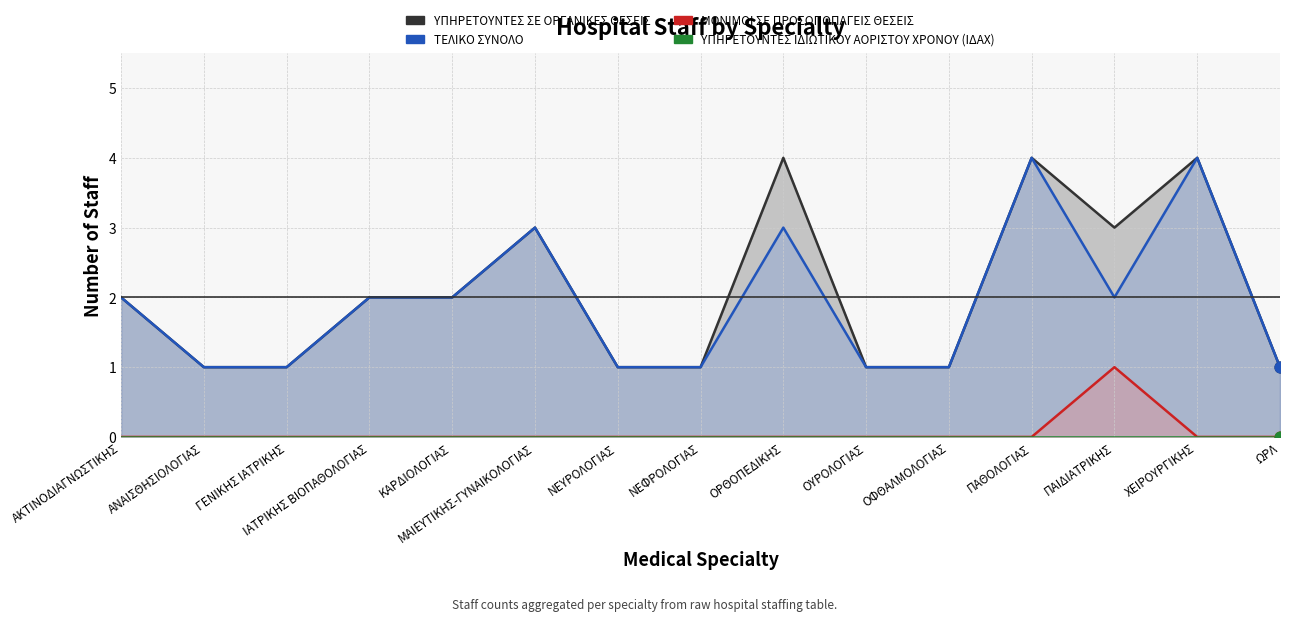

At which category is the sum across all series the highest?

ΠΑΘΟΛΟΓΙΑΣ